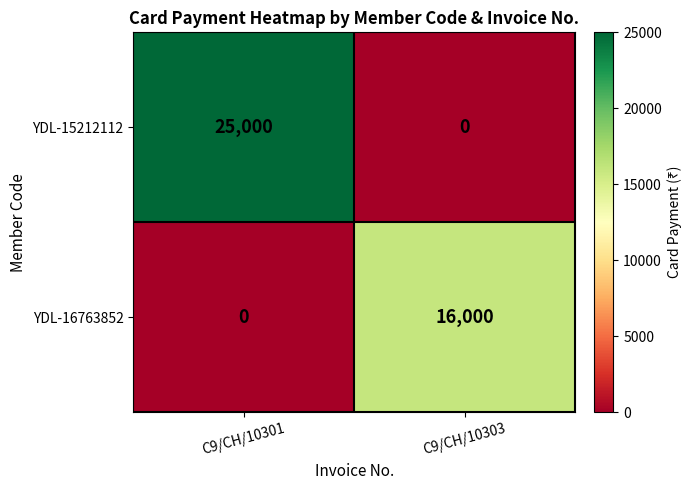

What is the maximum value shown in the chart?

25000